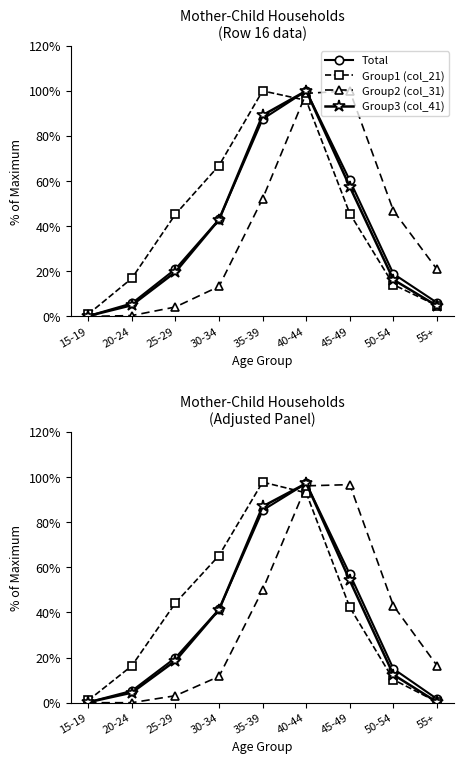

The Total series shows 5.2 at 20-24. True or false?

True